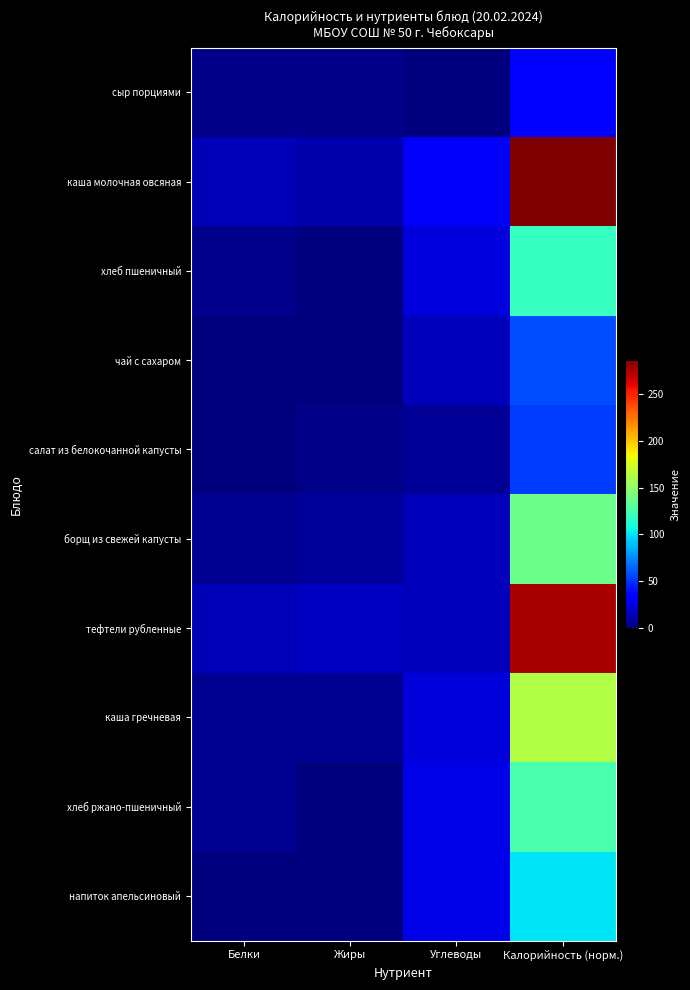

How many series are shown in this chart?

10